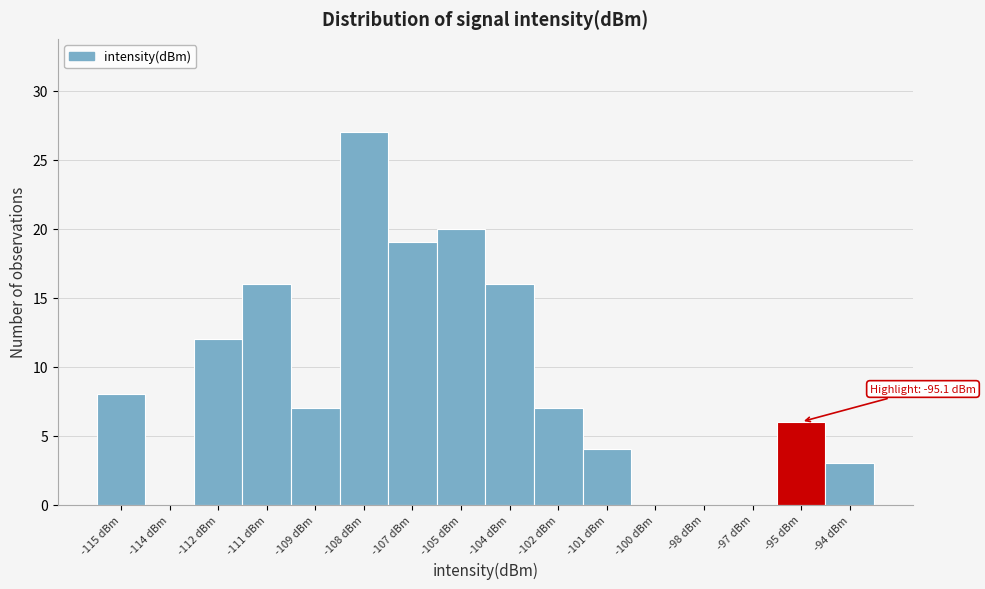

Reading left to right, what are all the values shown in this chart?

-115 dBm=8	-114 dBm=0	-112 dBm=12	-111 dBm=16	-109 dBm=7	-108 dBm=27	-107 dBm=19	-105 dBm=20	-104 dBm=16	-102 dBm=7	-101 dBm=4	-100 dBm=0	-98 dBm=0	-97 dBm=0	-95 dBm=6	-94 dBm=3